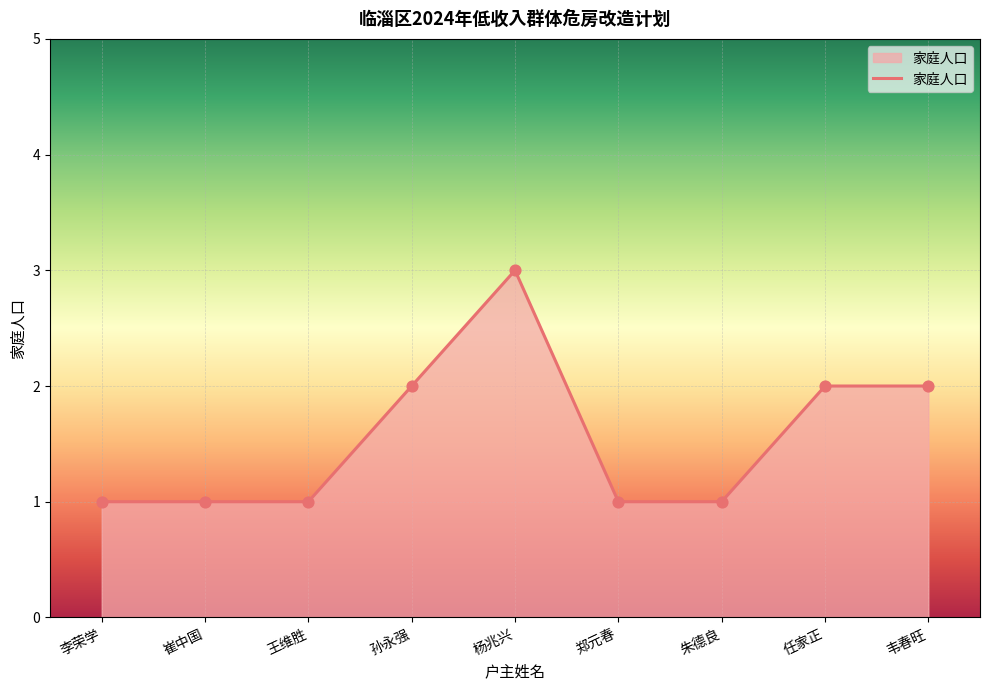

Between 韦春旺 and 朱德良, which is larger?

韦春旺